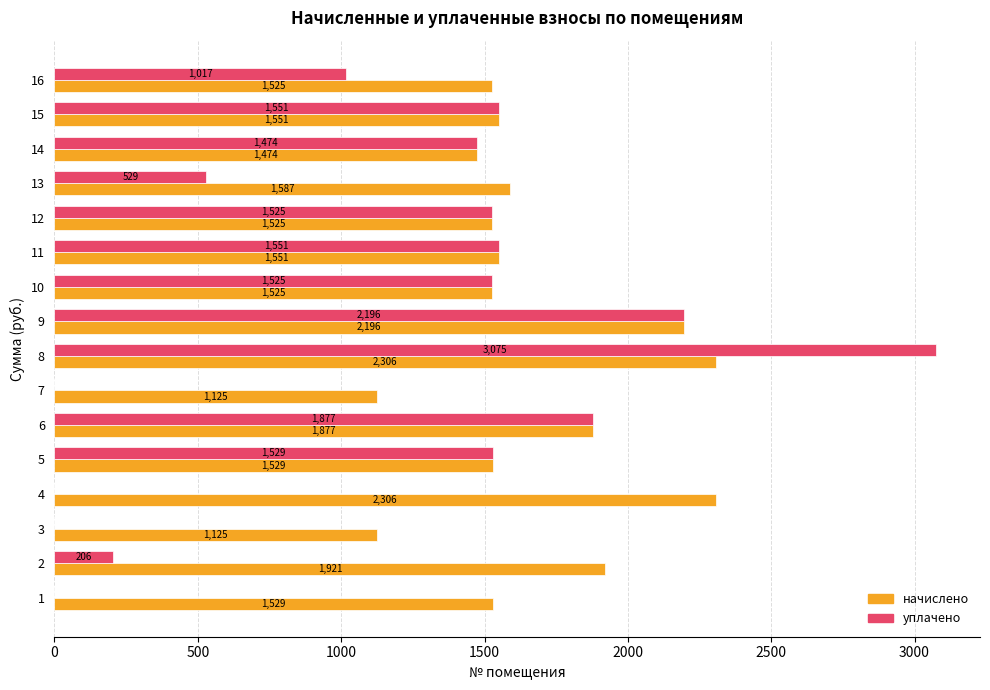

The value of уплачено at 1 is 2001.4. True or false?

False